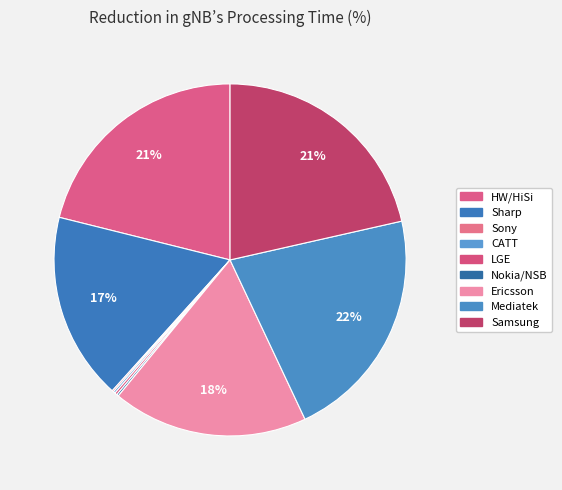

Is it true that Samsung is 21% of the pie?

True